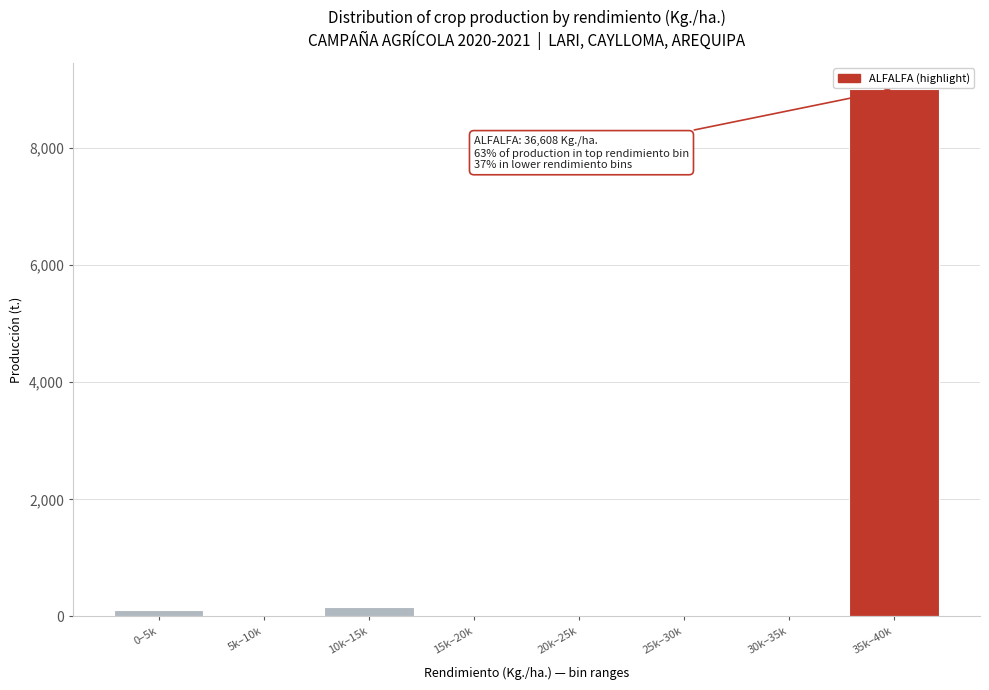

Reading left to right, list all the values displayed in this chart.

0–5k=113.8	5k–10k=0.0	10k–15k=165.0	15k–20k=0.0	20k–25k=0.0	25k–30k=0.0	30k–35k=0.0	35k–40k=9005.6